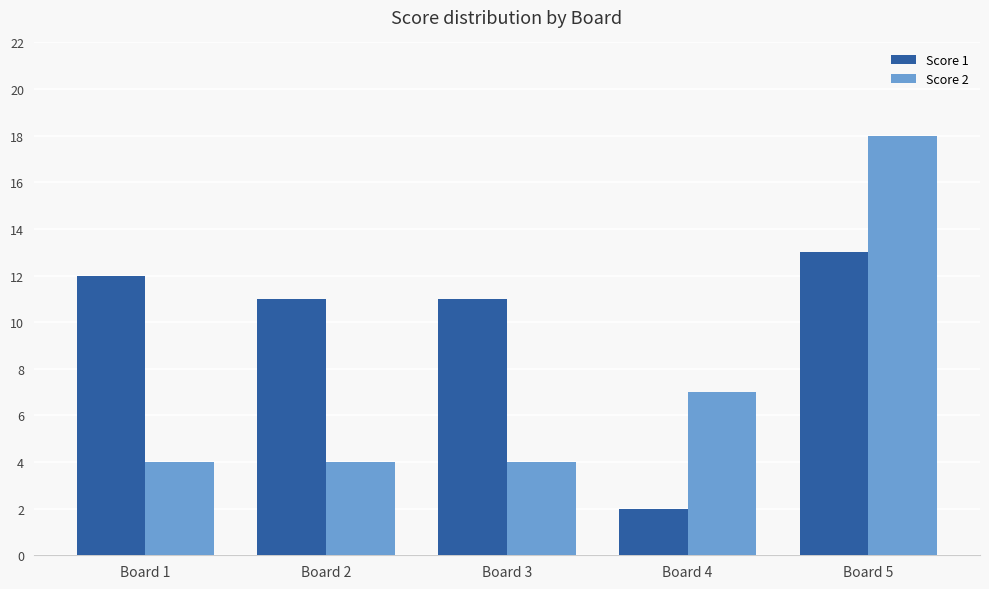

The Score 2 series shows 4 at Board 1. True or false?

True